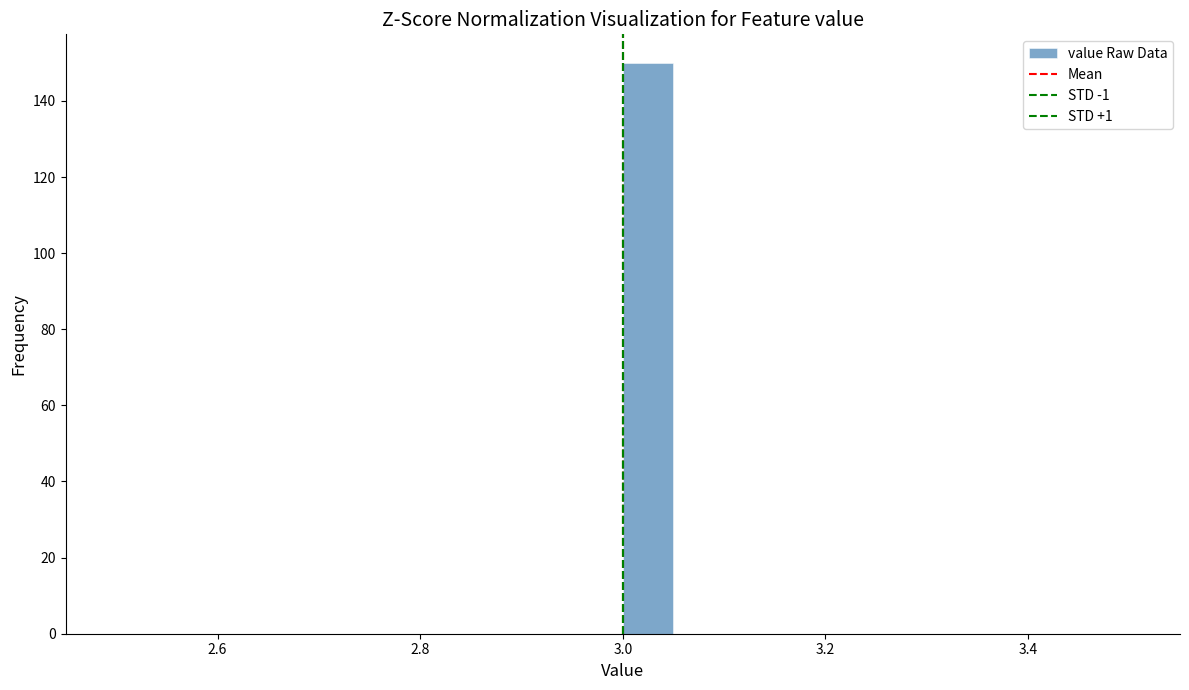

Around what value on the x-axis is the tallest bar? Give the approximate position of its centre, as read against the axis.

3.02